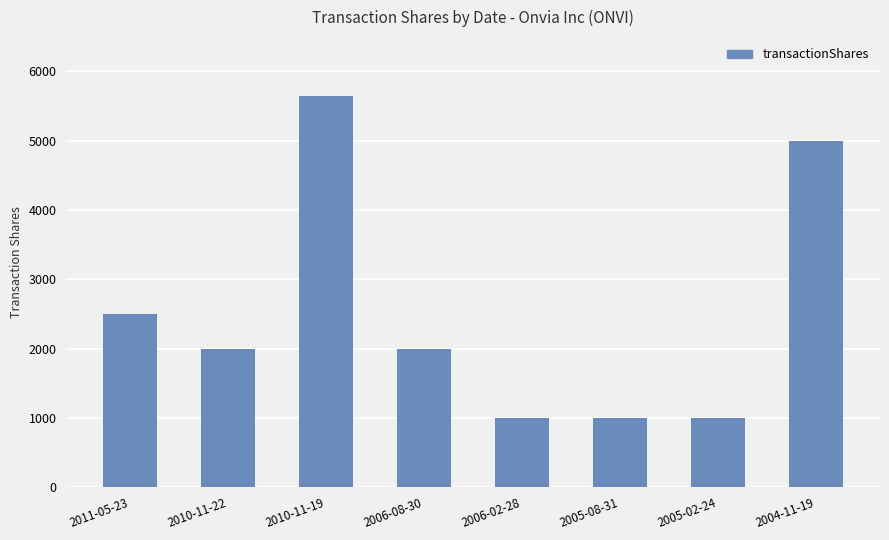

What is the difference between the second highest and minimum values?

4000